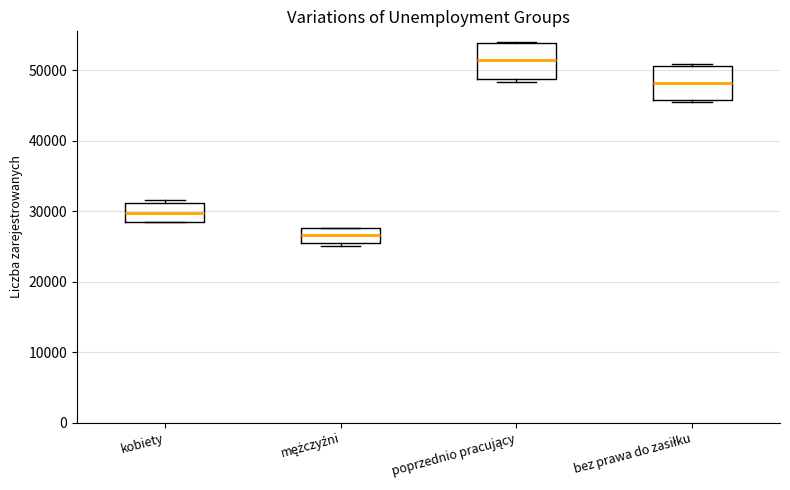

Reading left to right, transcribe this box plot: for each box, give where its median line is, the range the box spans, and where its two whiskers end, as read against the y-axis. The values are not printed on the chart, so give them approximately, as read against the axis.

kobiety: median 30000, box 28000 to 31000, whiskers 28000 to 32000
mężczyźni: median 27000, box 25000 to 28000, whiskers 25000 (just below the box's lower edge) to 28000
poprzednio pracujący: median 51000, box 49000 to 54000, whiskers 48000 to 54000
bez prawa do zasiłku: median 48000, box 46000 to 51000, whiskers 46000 to 51000 (just above the box's upper edge)